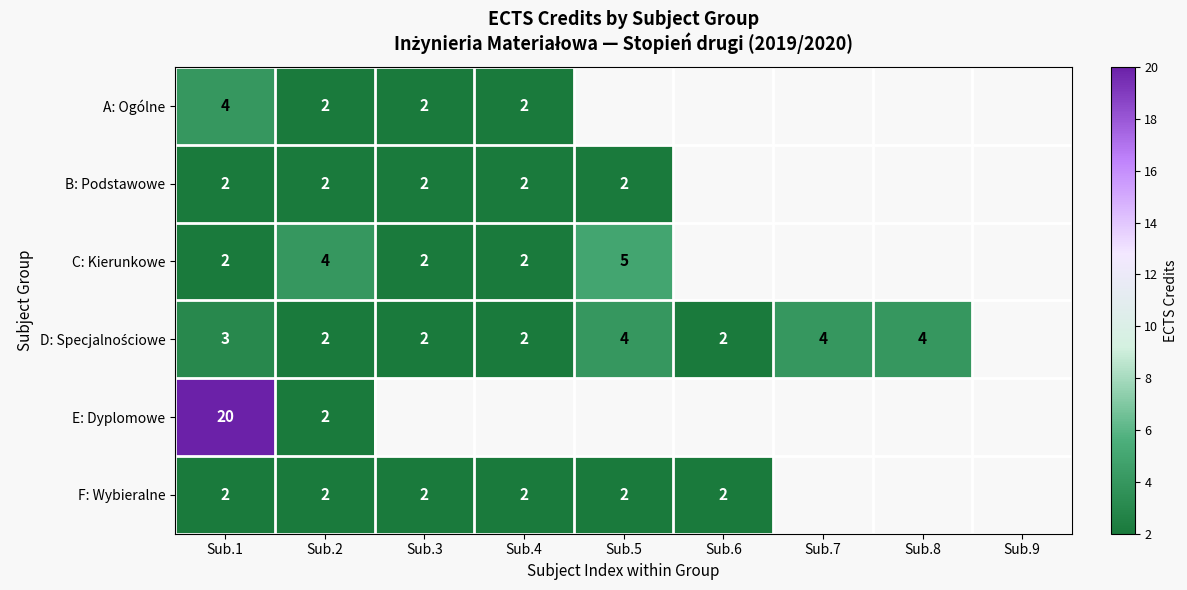

Is it true that A: Ogólne equals 2 at Sub.4?

True